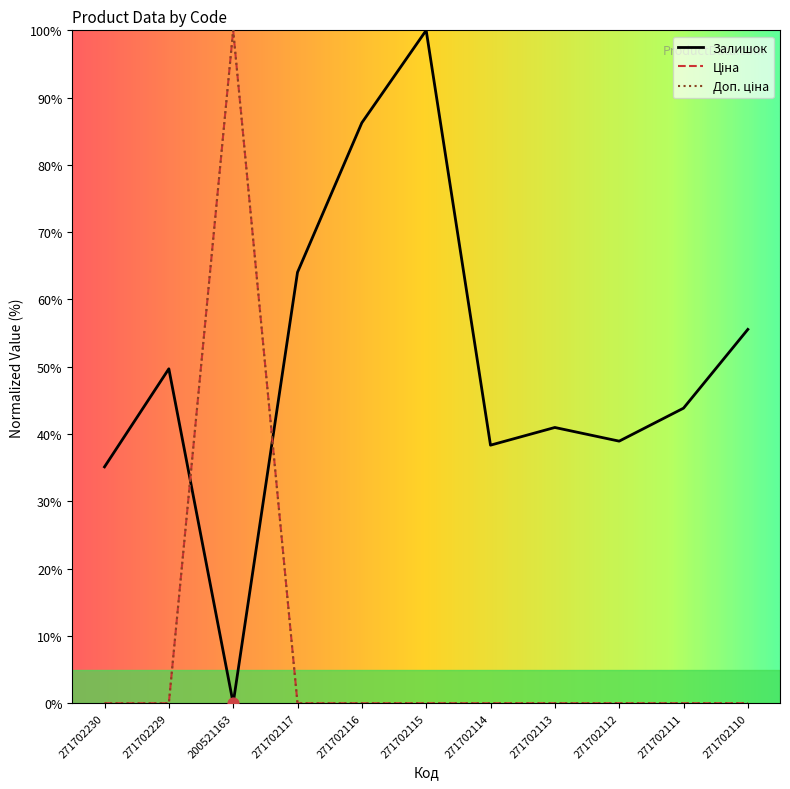

Is this an area chart (filled region under the line)?

No